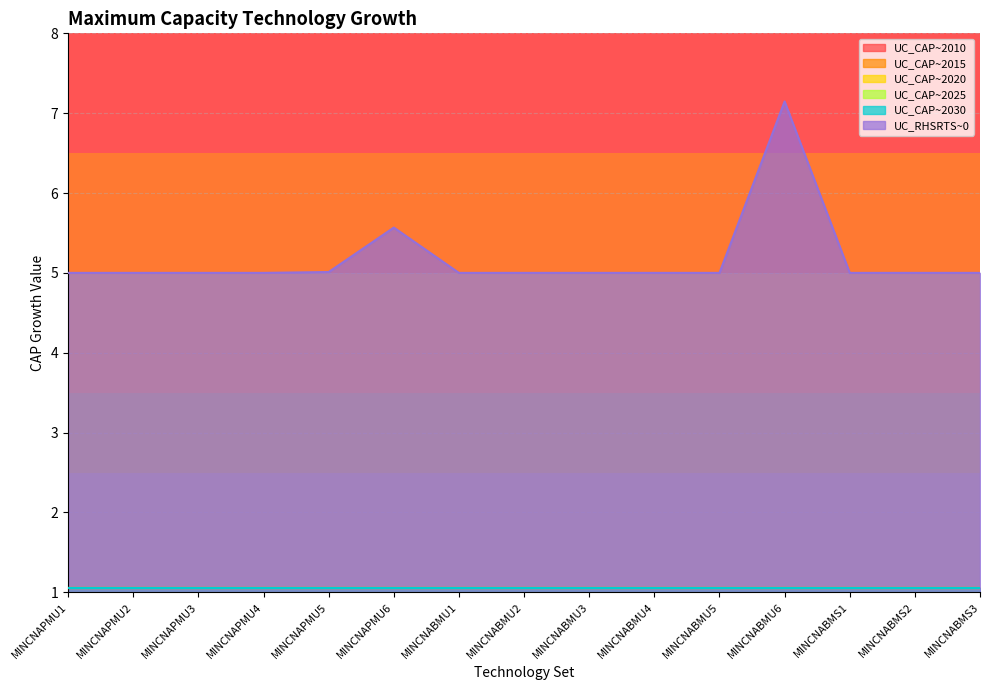

Reading left to right, transcribe all the data shown in this chart.

UC_CAP~2010: 1.1	1.1	1.1	1.1	1.1	1.1	1.1	1.1	1.1	1.1	1.1	1.1	1.1	1.1	1.1
UC_CAP~2015: 1.1	1.1	1.1	1.1	1.1	1.1	1.1	1.1	1.1	1.1	1.1	1.1	1.1	1.1	1.1
UC_CAP~2020: 1.1	1.1	1.1	1.1	1.1	1.1	1.1	1.1	1.1	1.1	1.1	1.1	1.1	1.1	1.1
UC_CAP~2025: 1.1	1.1	1.1	1.1	1.1	1.1	1.1	1.1	1.1	1.1	1.1	1.1	1.1	1.1	1.1
UC_CAP~2030: 1.1	1.1	1.1	1.1	1.1	1.1	1.1	1.1	1.1	1.1	1.1	1.1	1.1	1.1	1.1
UC_RHSRTS~0: 5.0	5.0	5.0	5.0	5.0	5.6	5.0	5.0	5.0	5.0	5.0	7.1	5.0	5.0	5.0